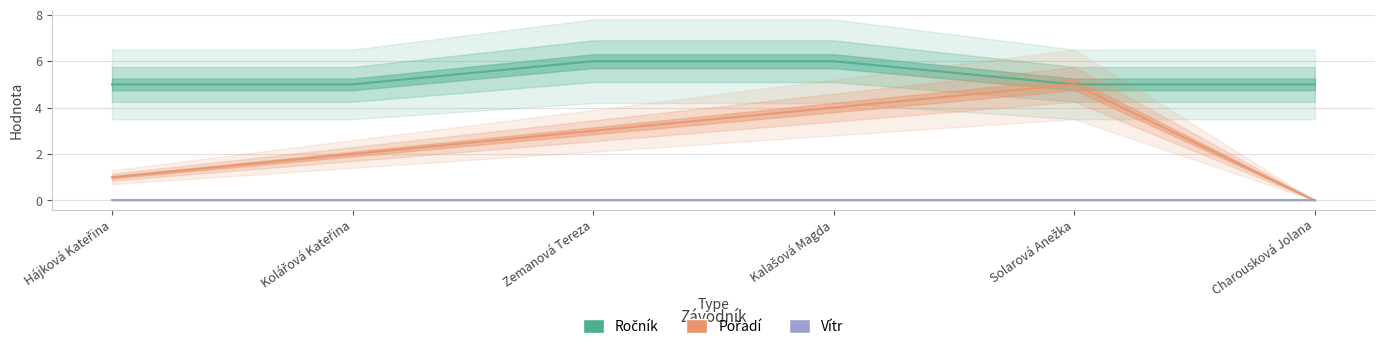

How many data points in Ročník are above 5?

2